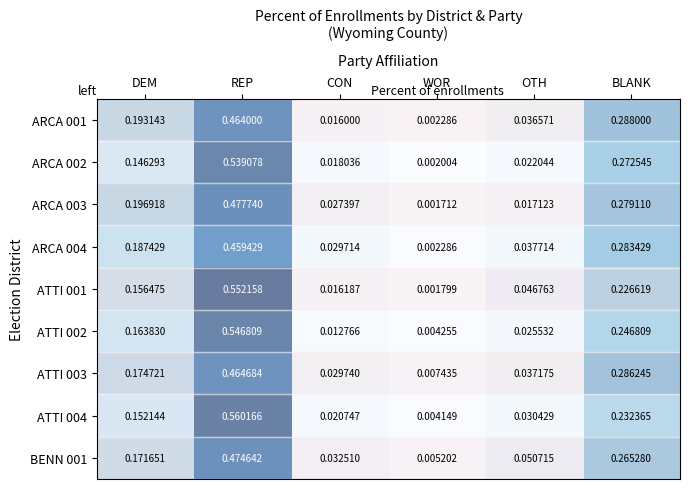

Where is ATTI 002 nearest to the value 0?

WOR